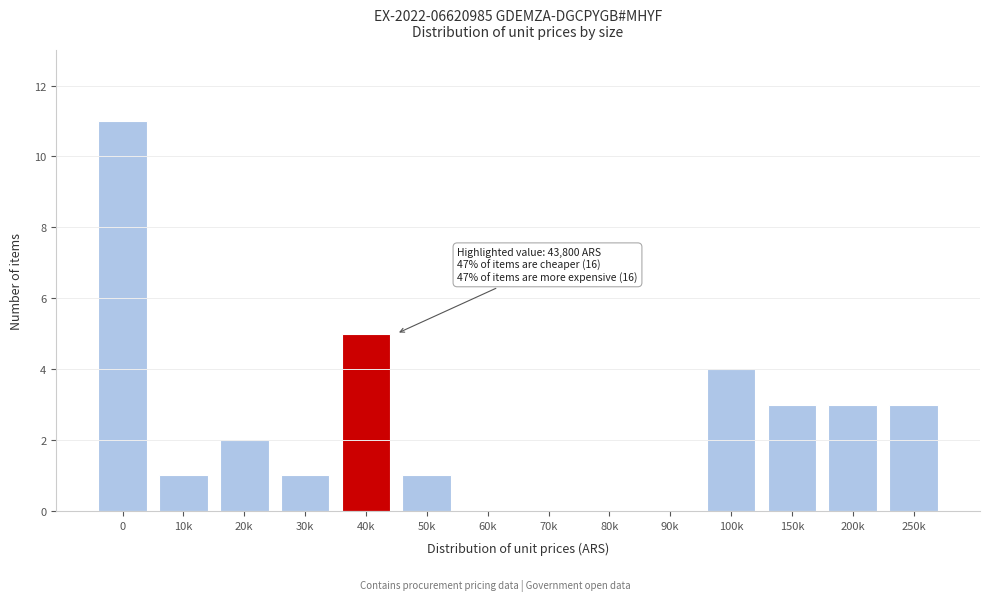

Reading left to right, transcribe all the data shown in this chart.

0=11	10k=1	20k=2	30k=1	40k=5	50k=1	60k=0	70k=0	80k=0	90k=0	100k=4	150k=3	200k=3	250k=3